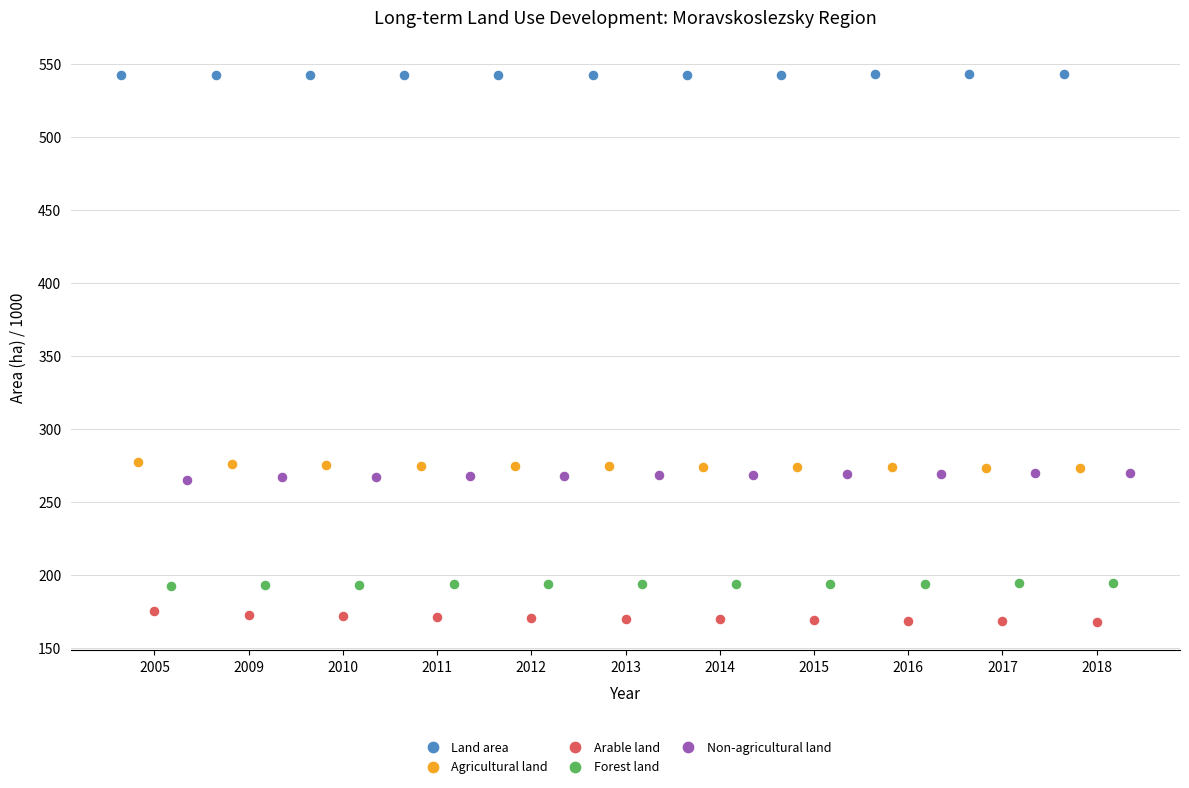

Which series contains the lowest Y value?

Arable land